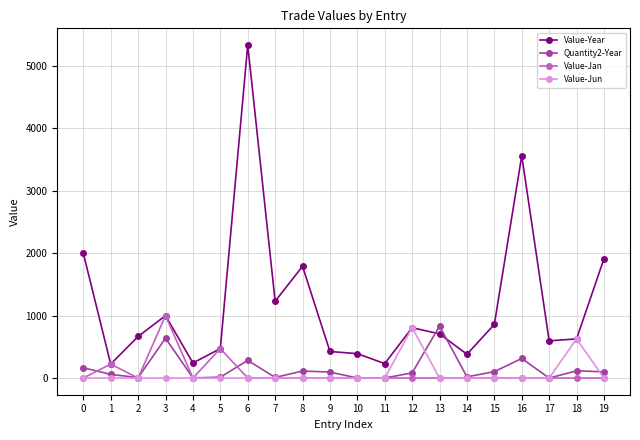

True or false: Quantity2-Year and Value-Year cross at least once.

True